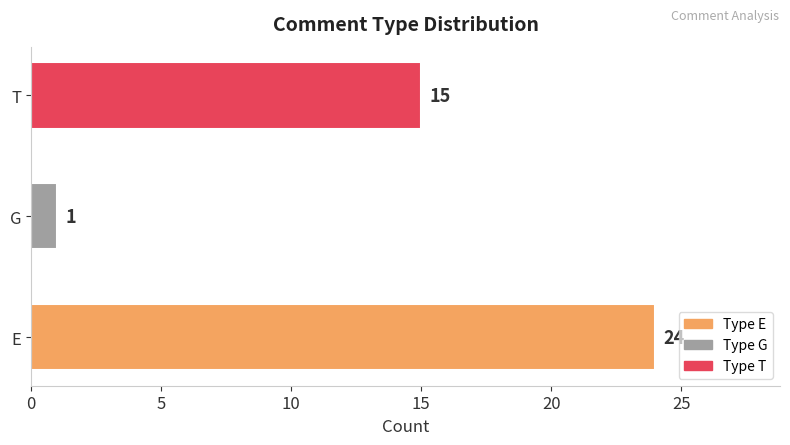

Reading top to bottom, what are all the values shown in this chart?

T=15	G=1	E=24